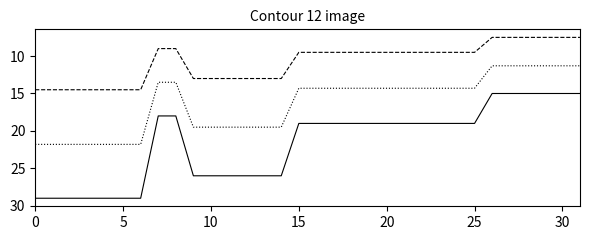

What is the greatest value displayed?

29.0